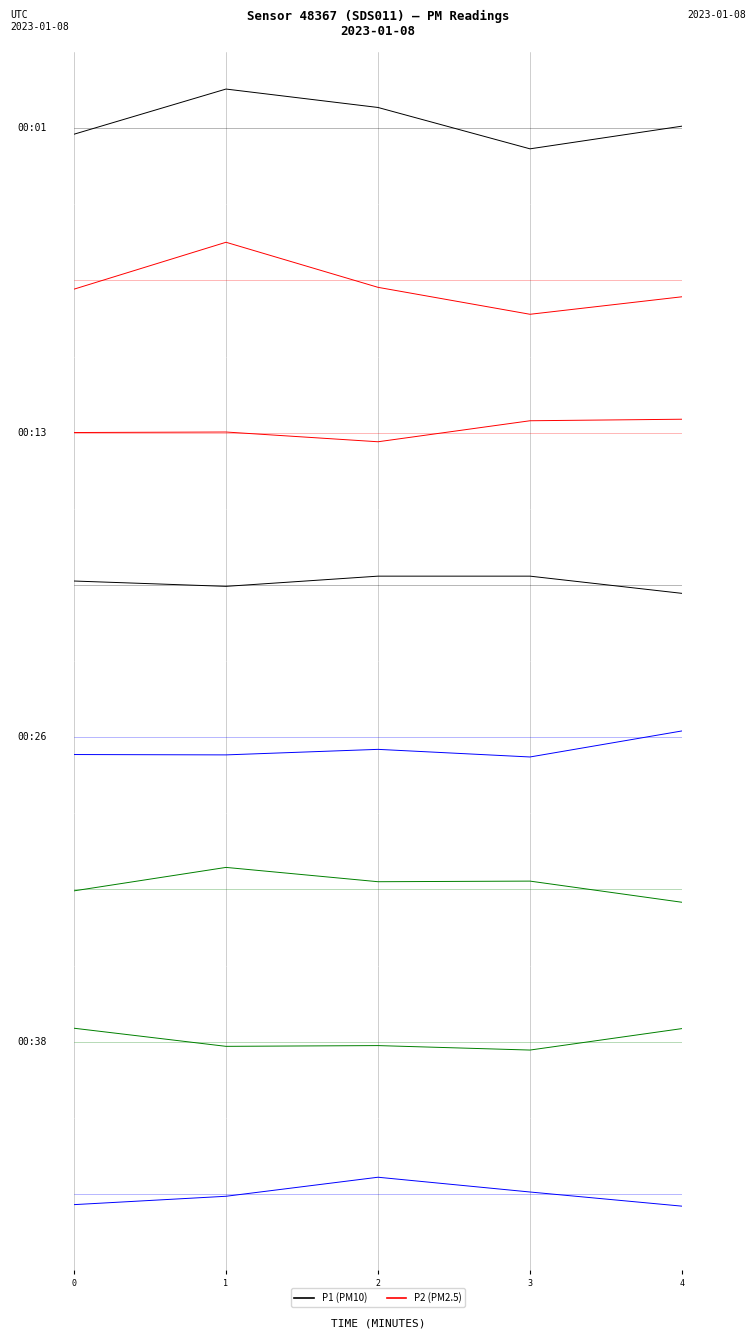

How many distinct data groups are displayed?

2